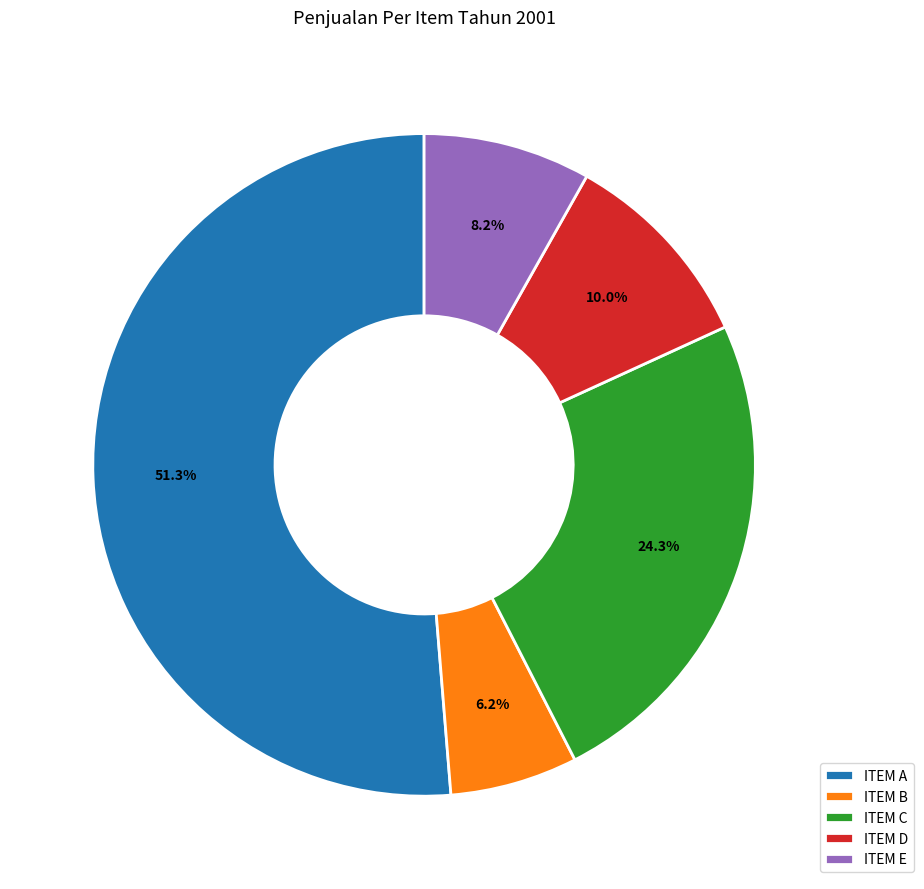

Which slice is the largest?

ITEM A